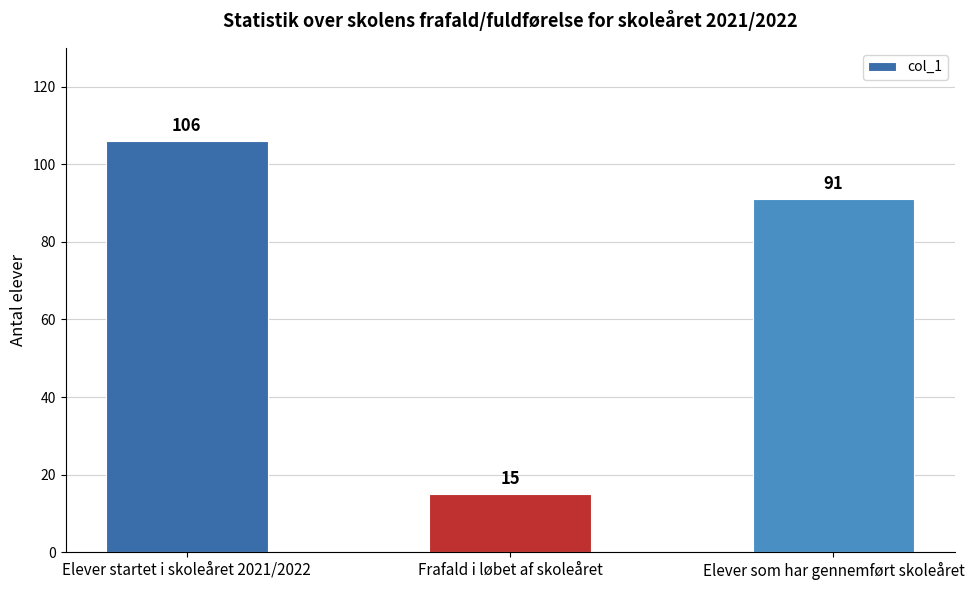

What is the change in value from Frafald i løbet af skoleåret to Elever som har gennemført skoleåret?

+76